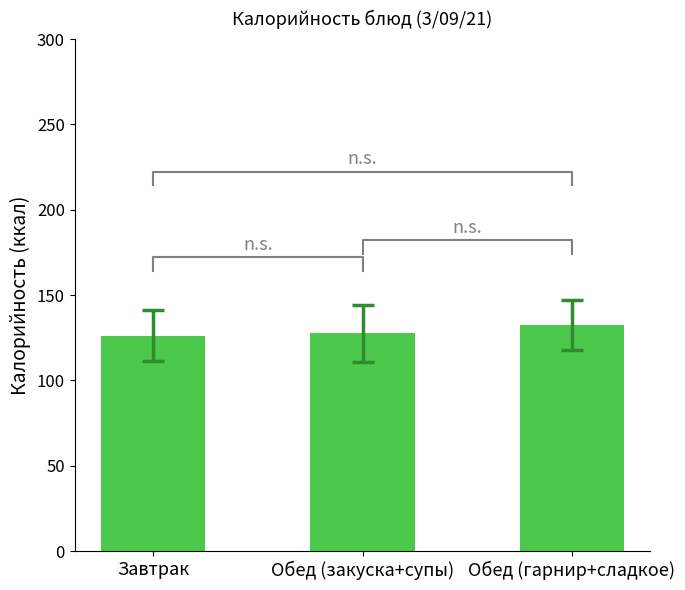

List the labels in order of value, smallest first.

Завтрак, Обед (закуска+супы), Обед (гарнир+сладкое)